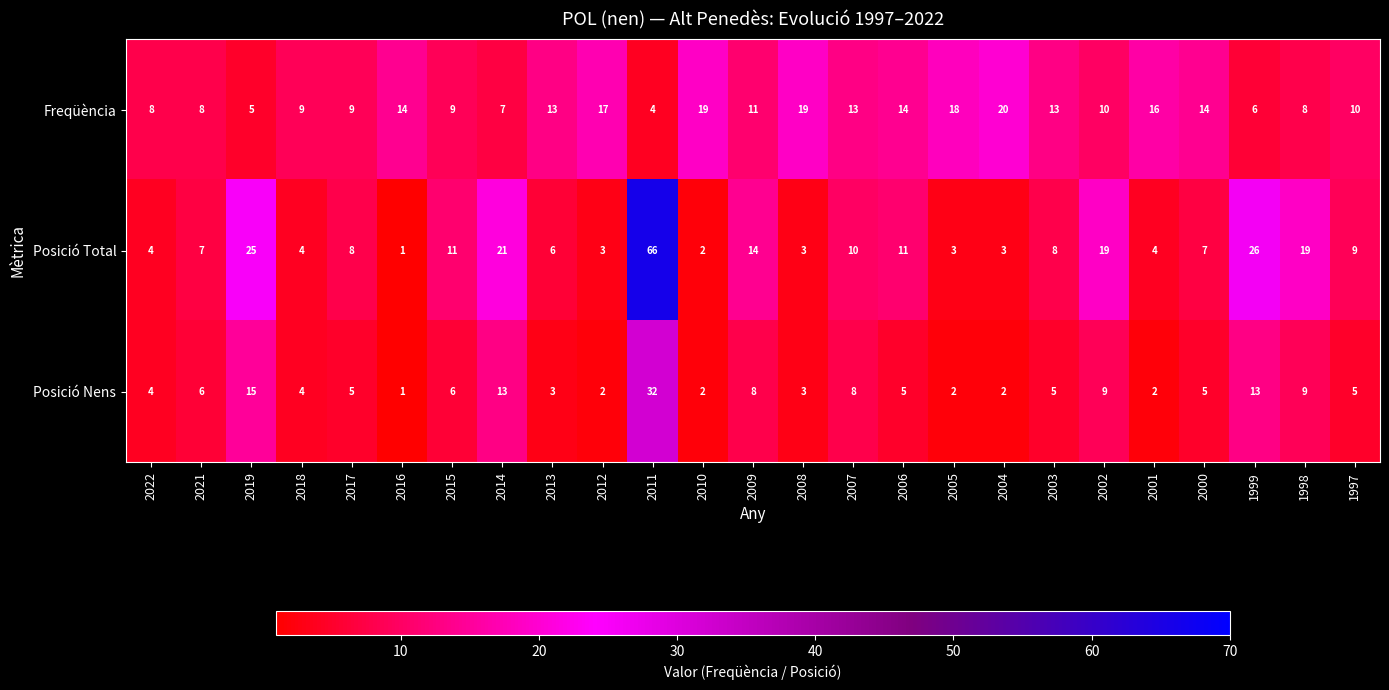

At which label does Freqüència reach its minimum?

2011